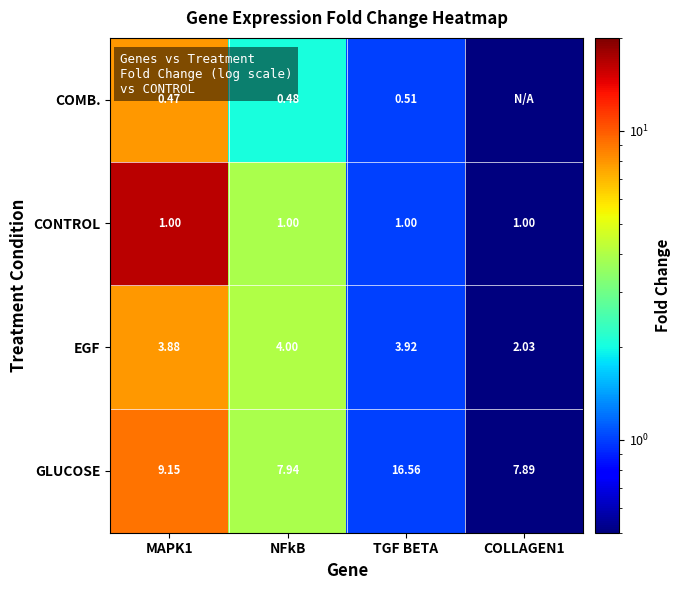

What is the spread (max minus min) of values at NFkB?

7.5